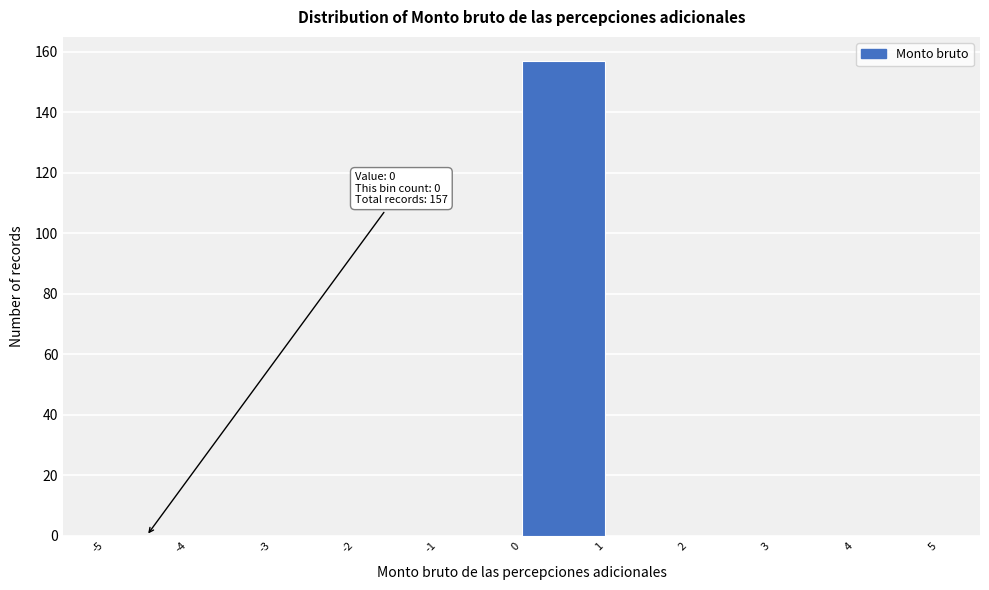

Over which range of the x-axis is the bar tallest?

0 to 1